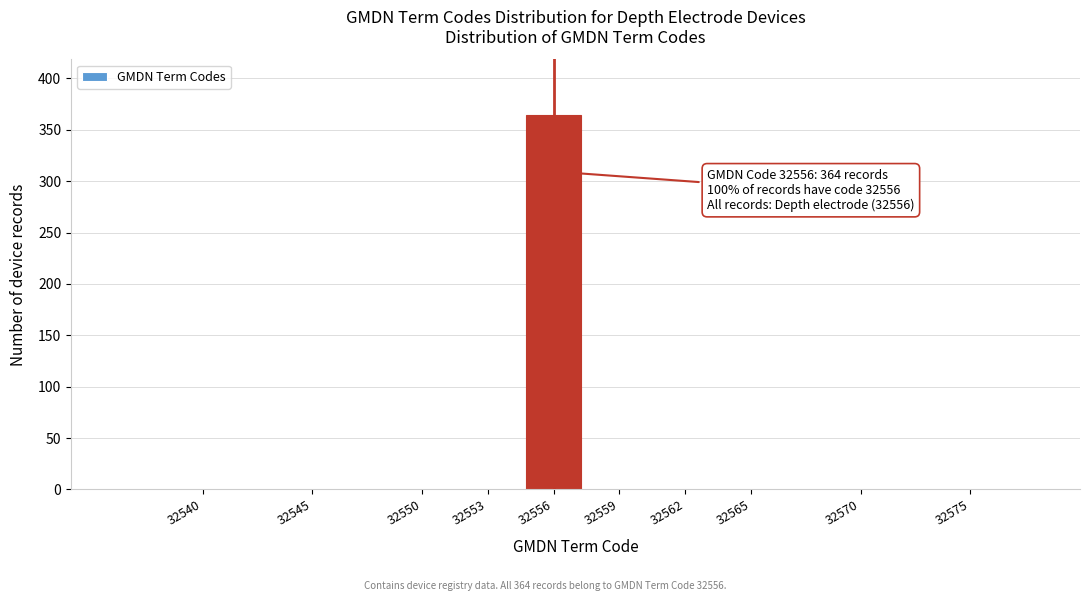

Reading left to right, transcribe all the data shown in this chart.

32540=0	32545=0	32550=0	32553=0	32556=364	32559=0	32562=0	32565=0	32570=0	32575=0